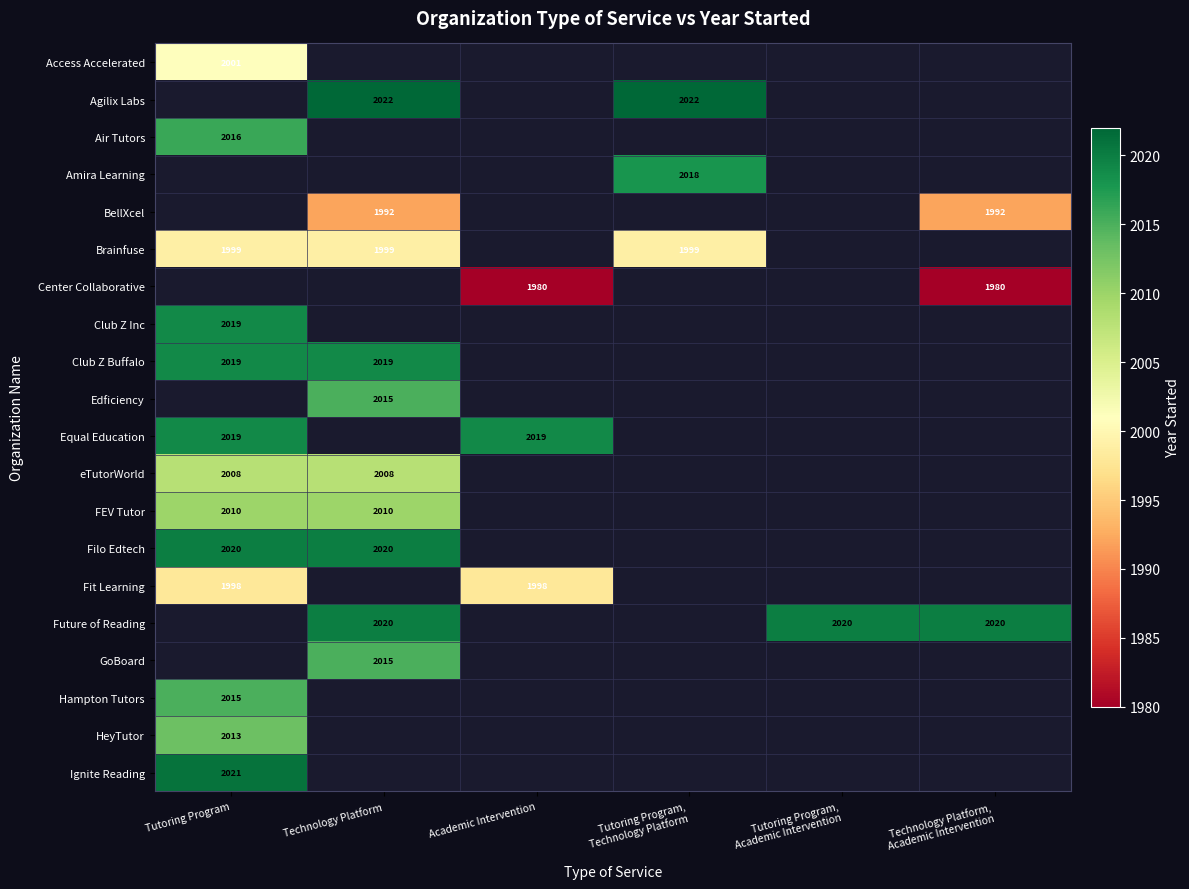

Is the value of Club Z Buffalo at Technology Platform greater than the value of eTutorWorld at Tutoring Program?

Yes